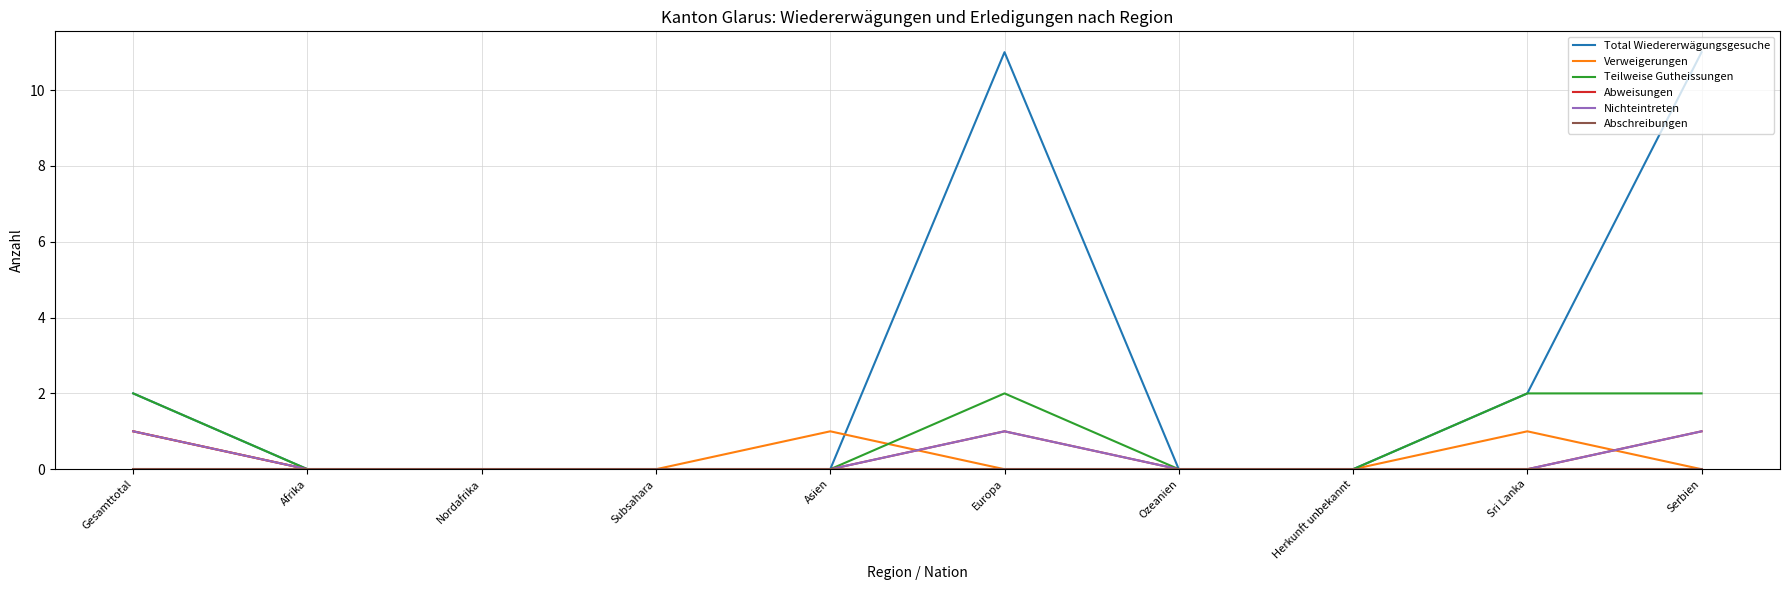

At which category does the chart reach its peak across all series?

Europa